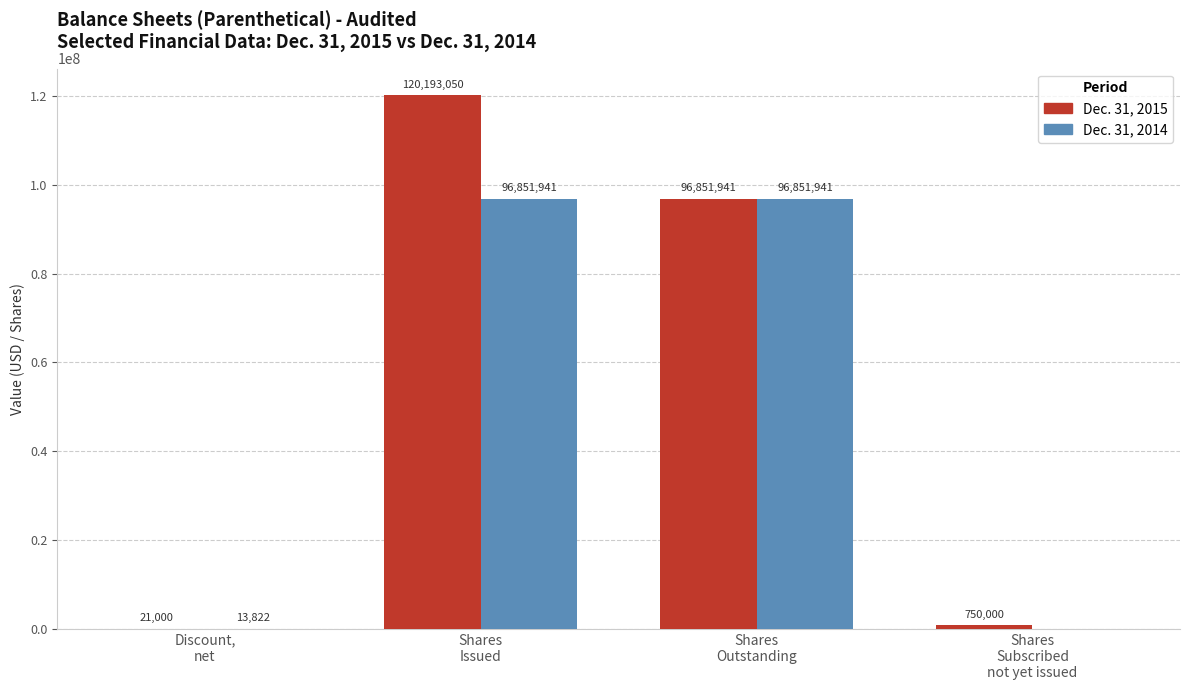

At which category is the sum across all series the highest?

Shares
Issued